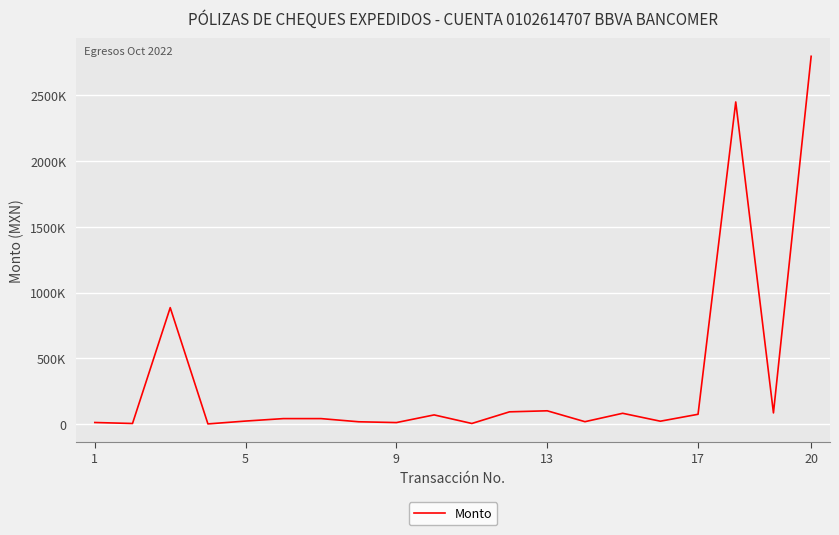

What is the difference between the maximum and minimum values?

2797209.6